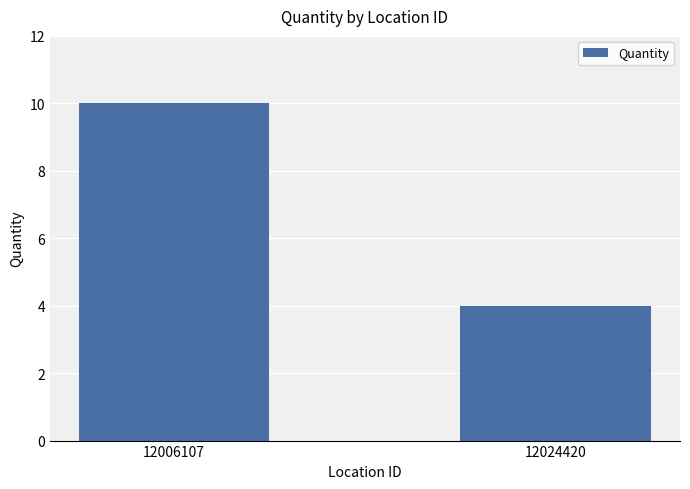

What is the value of the 2nd bar from the left?

4